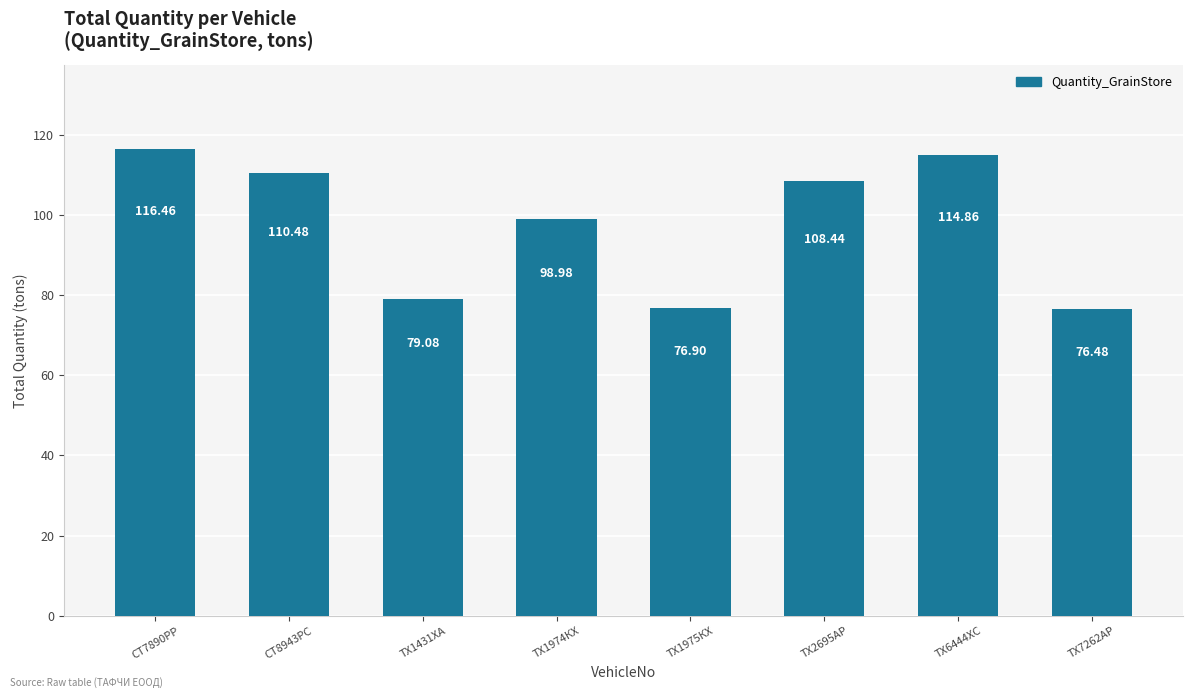

Reading left to right, extract all data points from this chart.

СТ7890РР=116.5	СТ8943РС=110.5	ТХ1431ХА=79.1	ТХ1974КХ=99.0	ТХ1975КХ=76.9	ТХ2695АР=108.4	ТХ6444ХС=114.9	ТХ7262АР=76.5